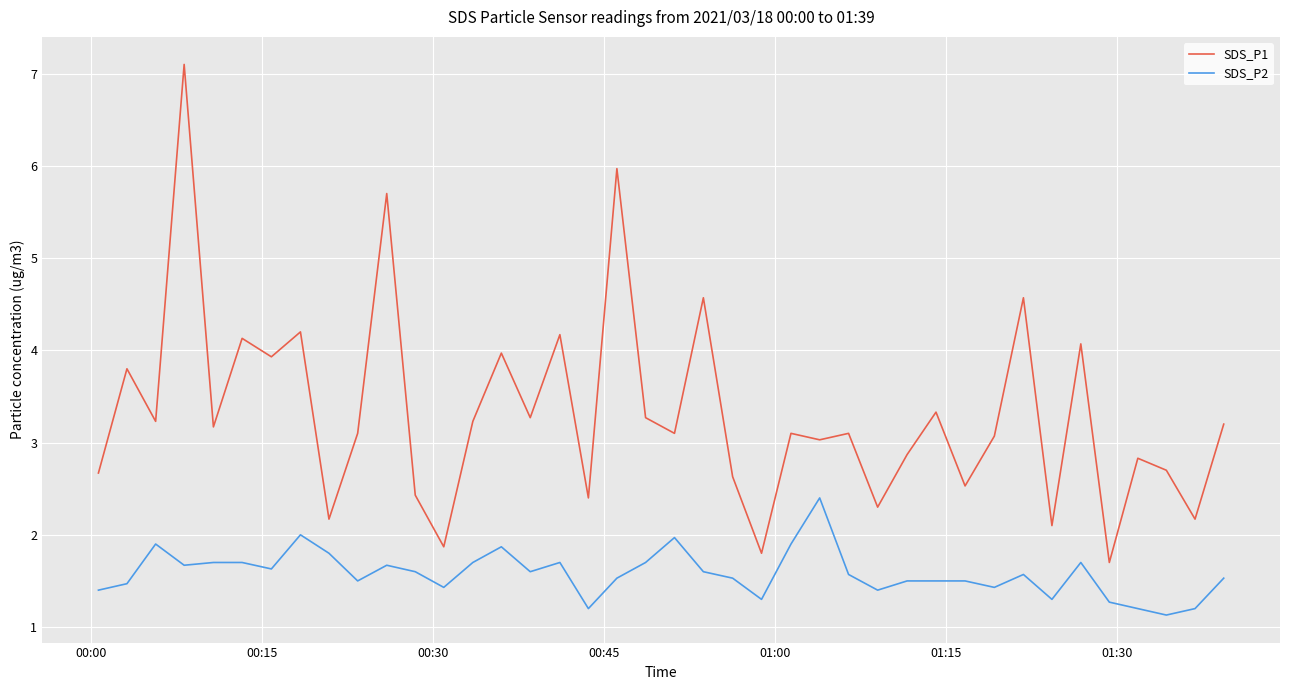

What is the maximum value shown in the chart?

7.1